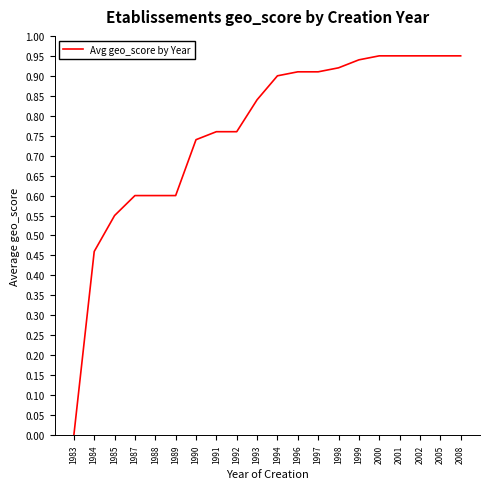

At which category does the chart reach its minimum across all series?

1983